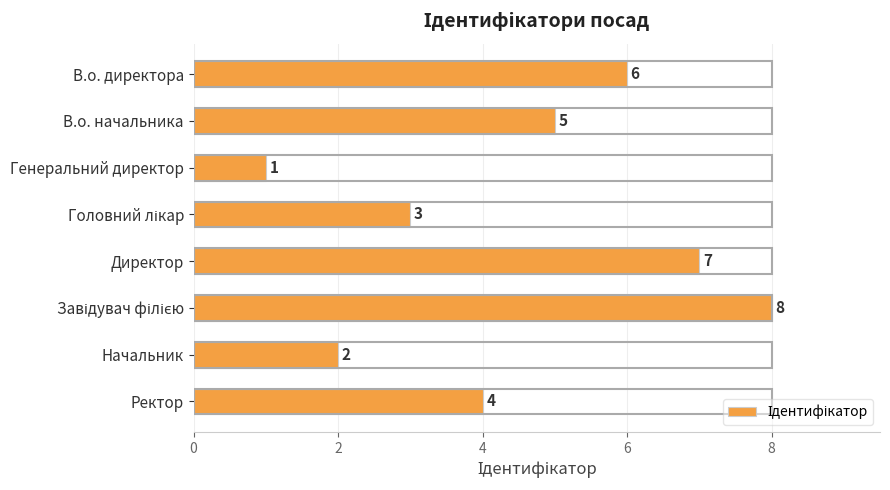

Is it true that the value at В.о. начальника is 5?

True